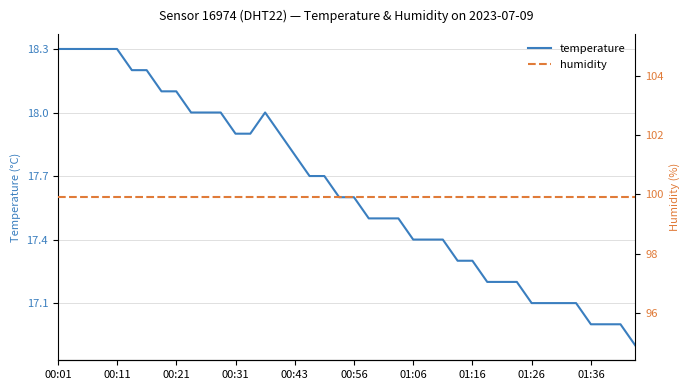

Reading left to right, transcribe all the data shown in this chart.

temperature: 18.3	18.3	18.3	18.3	18.3	18.2	18.2	18.1	18.1	18.0	18.0	18.0	17.9	17.9	18.0	17.9	17.8	17.7	17.7	17.6	17.6	17.5	17.5	17.5	17.4	17.4	17.4	17.3	17.3	17.2	17.2	17.2	17.1	17.1	17.1	17.1	17.0	17.0	17.0	16.9
humidity: 99.9	99.9	99.9	99.9	99.9	99.9	99.9	99.9	99.9	99.9	99.9	99.9	99.9	99.9	99.9	99.9	99.9	99.9	99.9	99.9	99.9	99.9	99.9	99.9	99.9	99.9	99.9	99.9	99.9	99.9	99.9	99.9	99.9	99.9	99.9	99.9	99.9	99.9	99.9	99.9